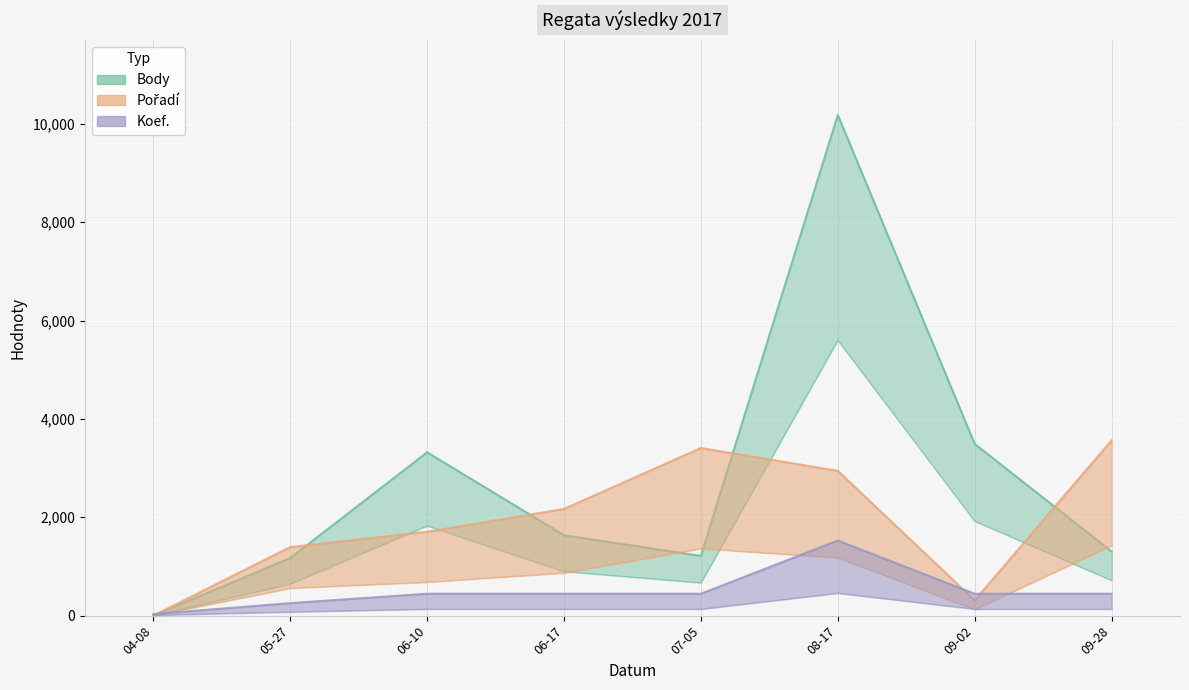

Does the chart display data point markers on the line(s)?

No